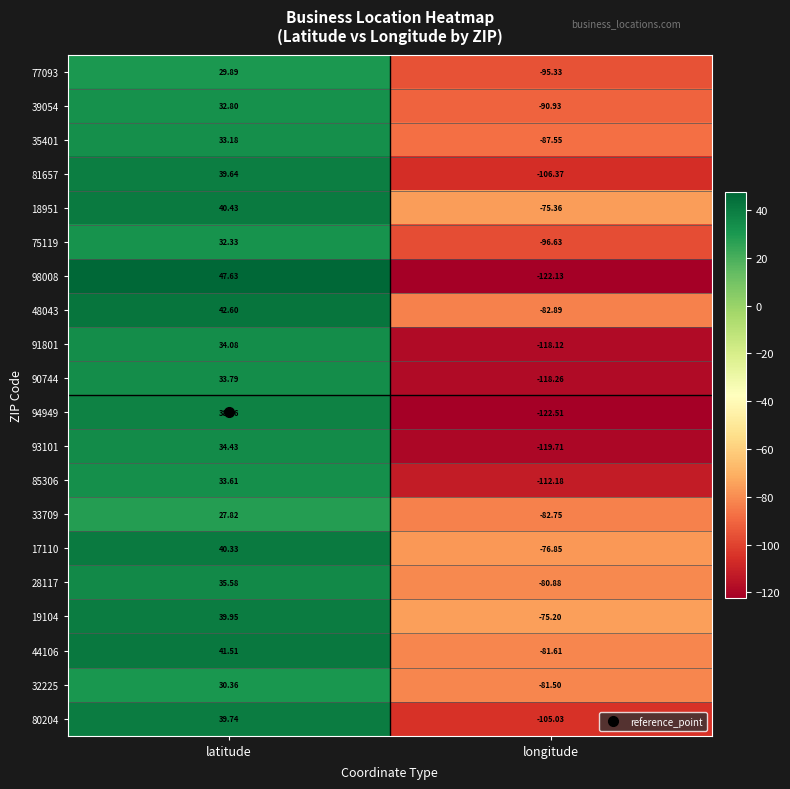

At how many categories does at least one series exceed 0?

1